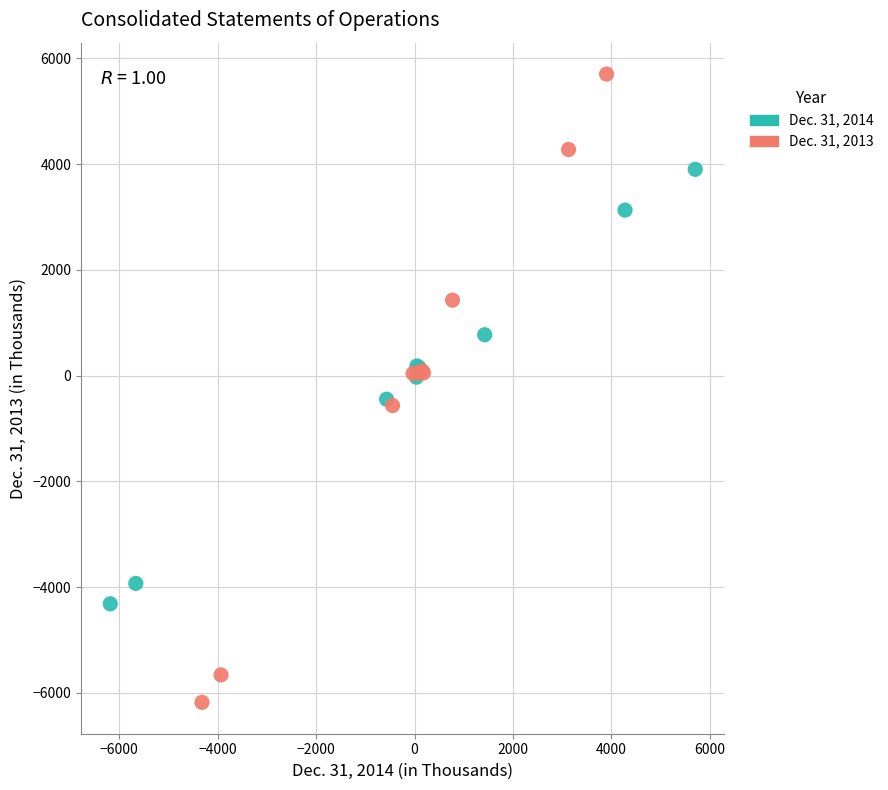

Which series has the widest spread of Y values?

Dec. 31, 2013